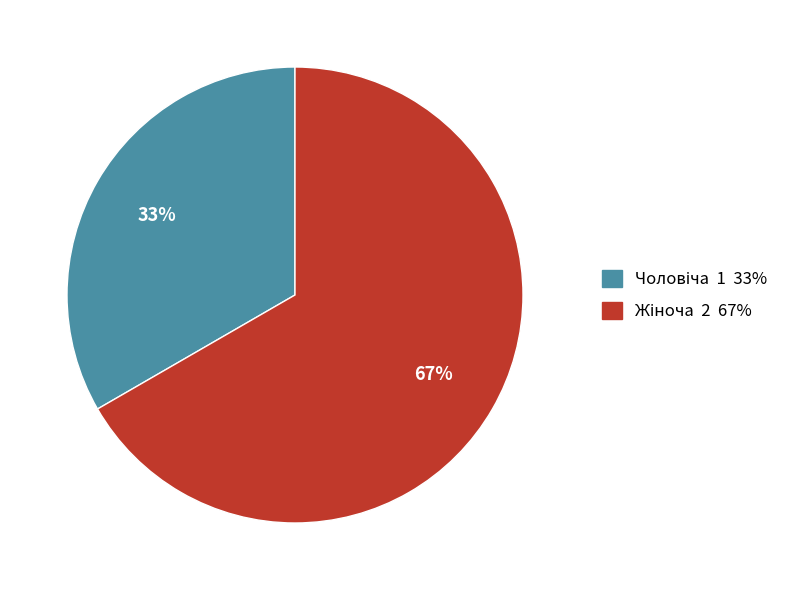

How many slices are in this pie chart?

2